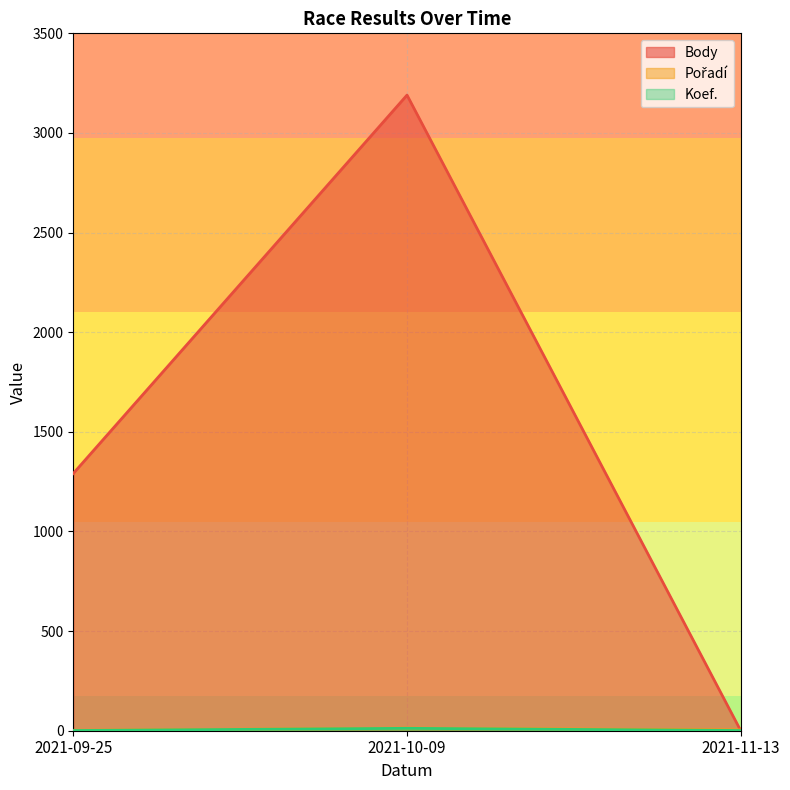

Reading right to left, extract all data points from this chart.

Pořadí: 4	13	2
Koef.: 1	12	1
Body: 0	3190	1291